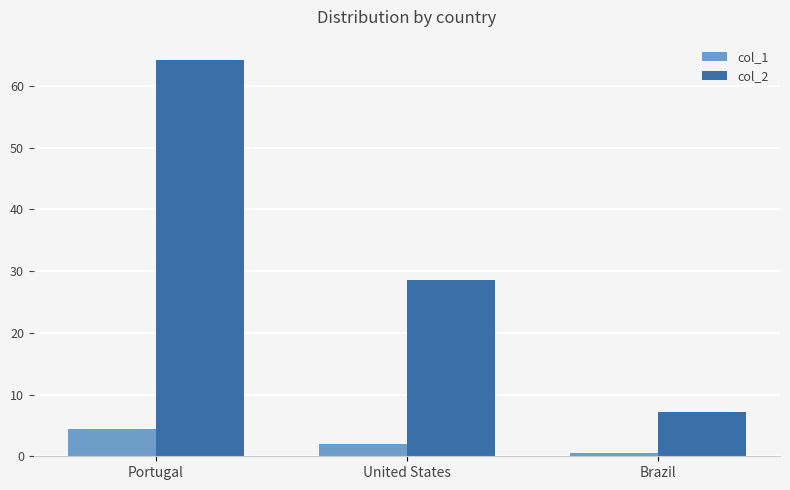

Which label corresponds to the smallest value in the chart?

Brazil